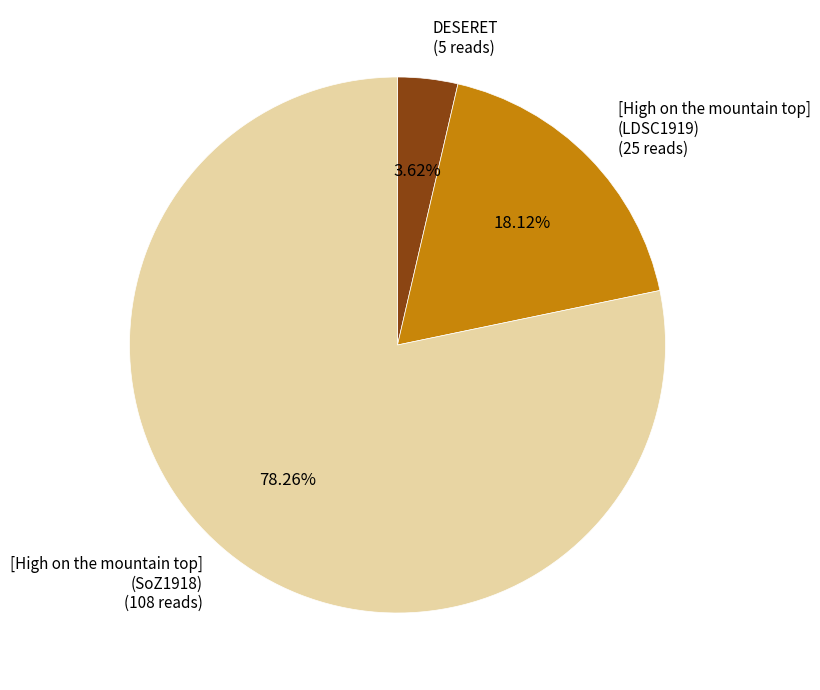

To the nearest percent, what is the average slice percentage?

33%